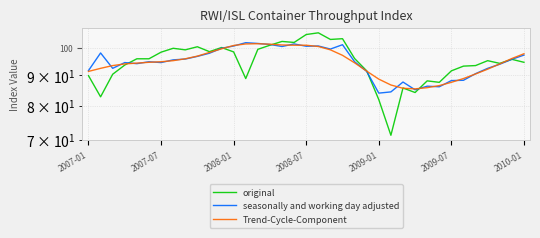

Is this an area chart (filled region under the line)?

No